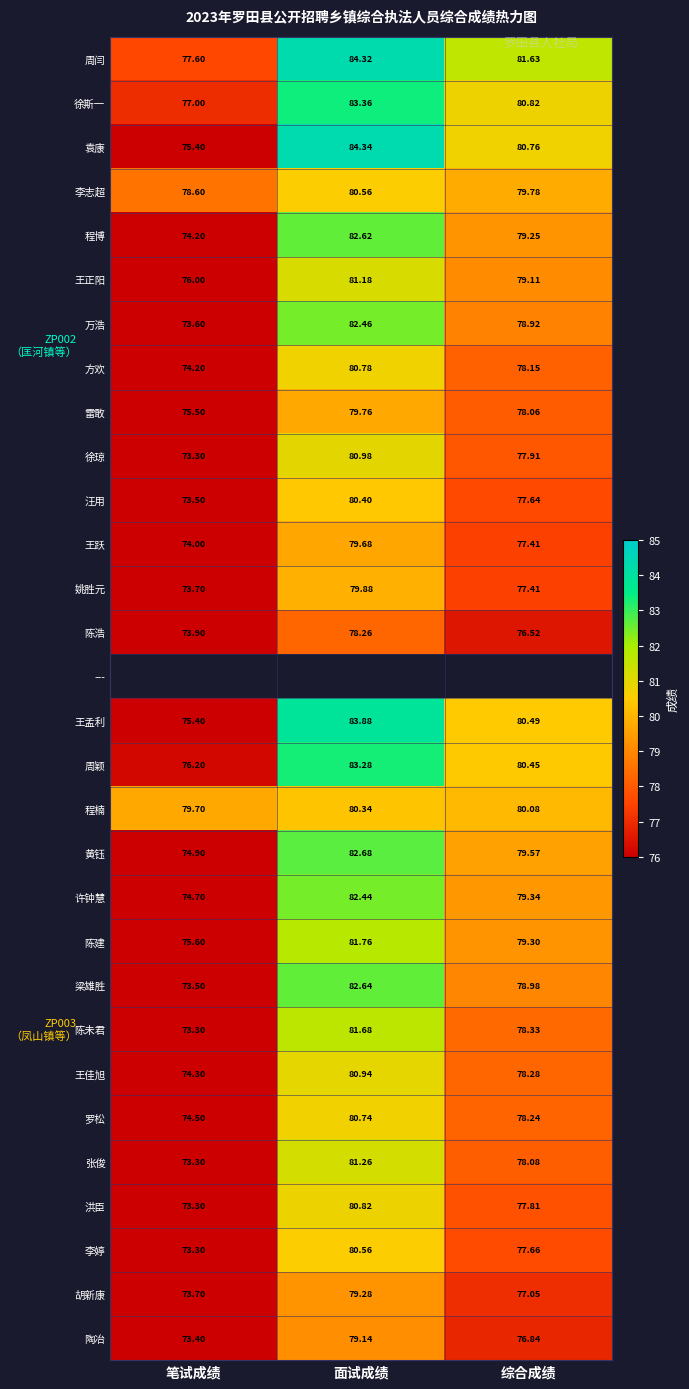

How many categories are shown in the chart?

3